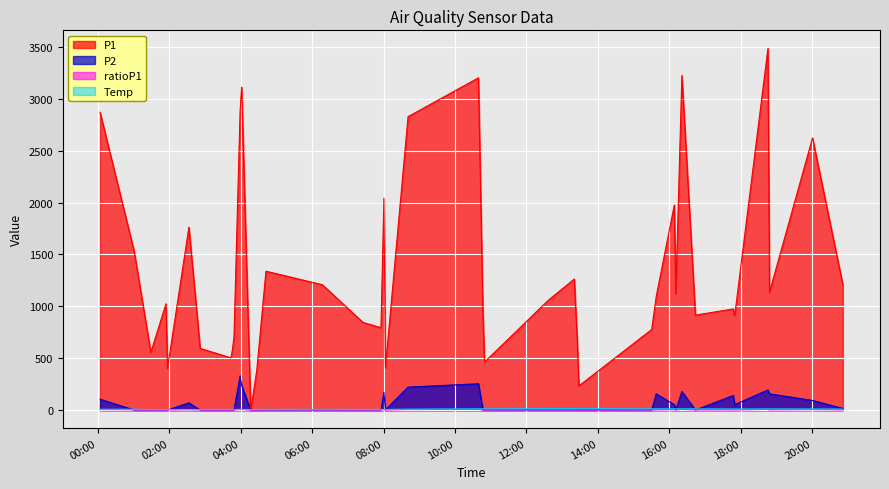

Is it true that ratioP1 equals 0.3 at 2022/12/28 01:29:10?

False